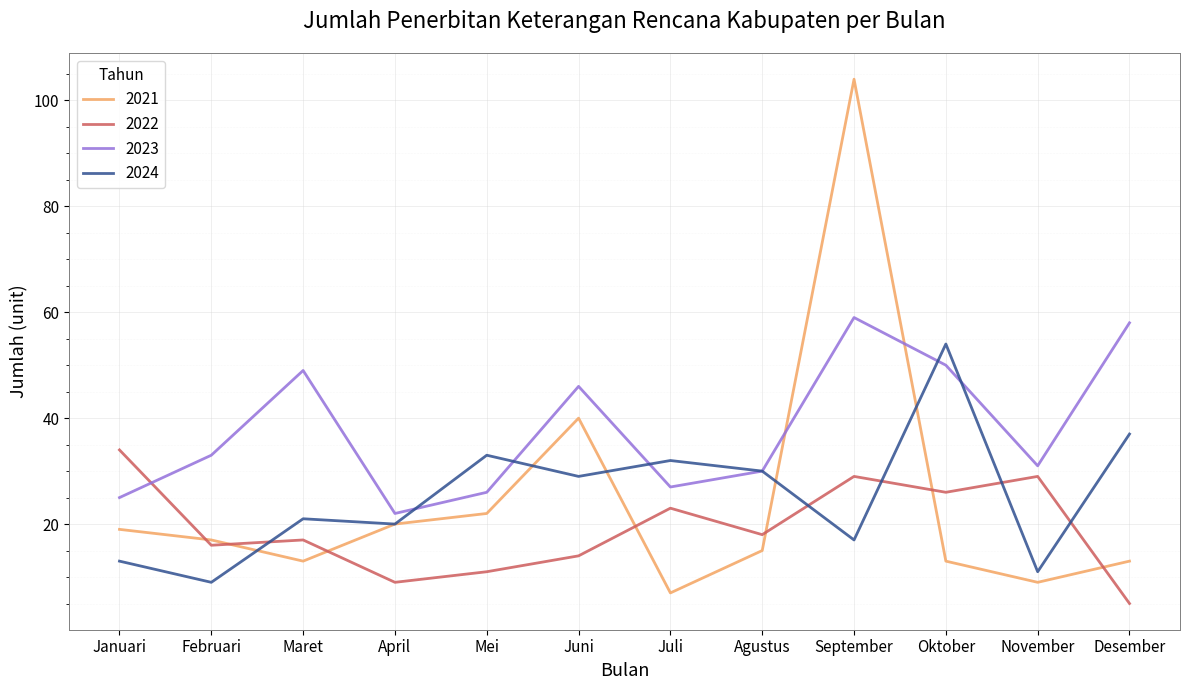

After their last crossing, which series has the higher values: 2021 or 2023?

2023